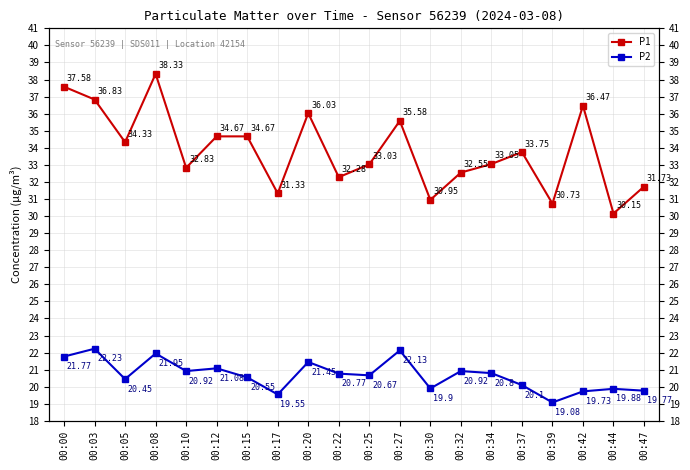

True or false: P1 has more than 2 points higher than both neighbors.

True